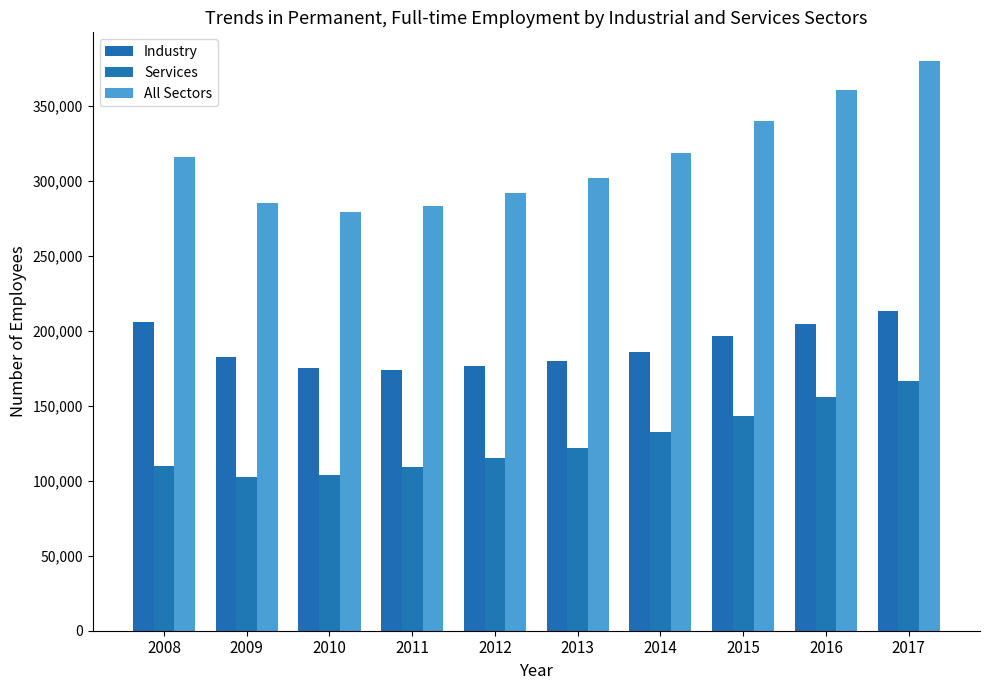

List the series in order of their overall mean, highest first.

All Sectors, Industry, Services